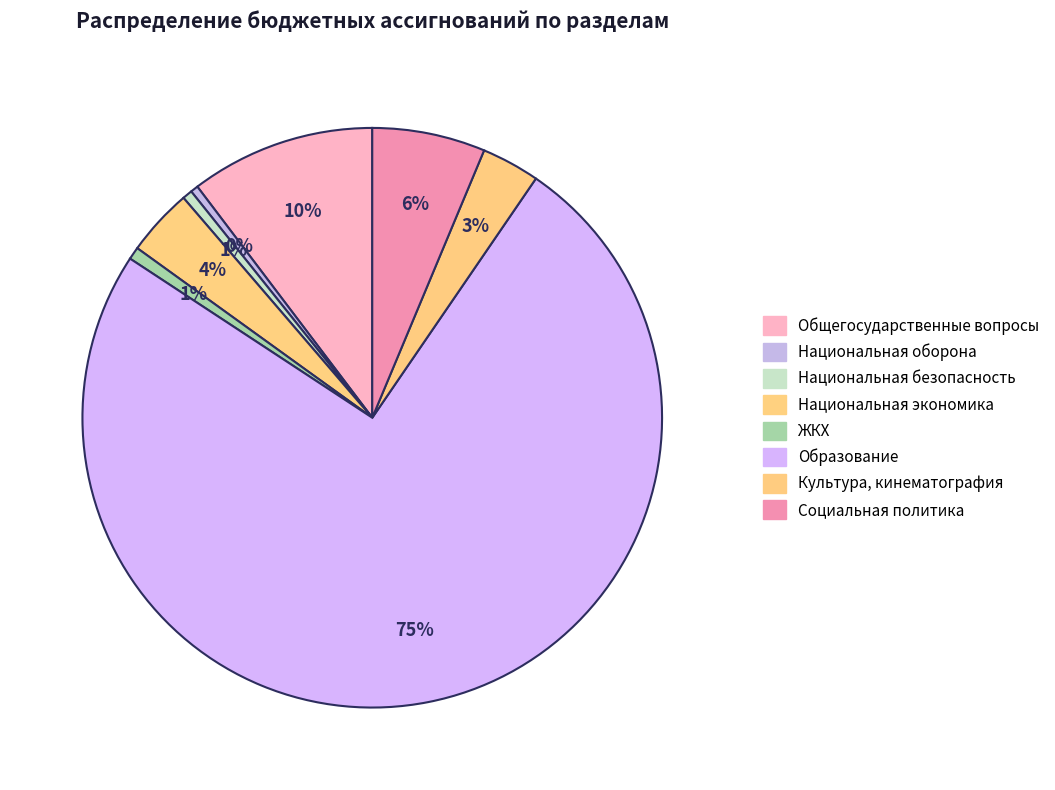

How many segments does this pie chart have?

8